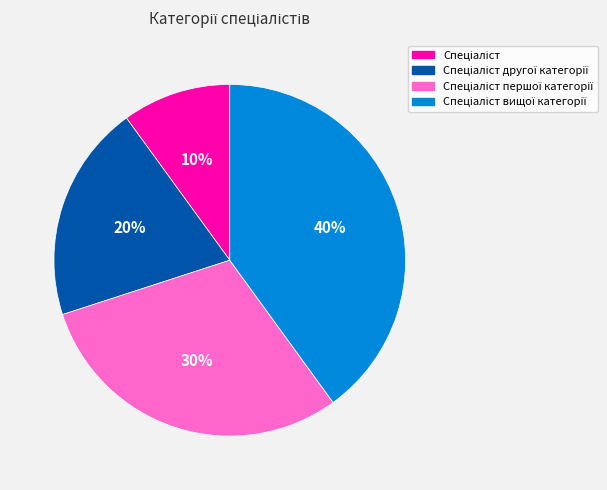

To the nearest percent, what is the average slice percentage?

25%